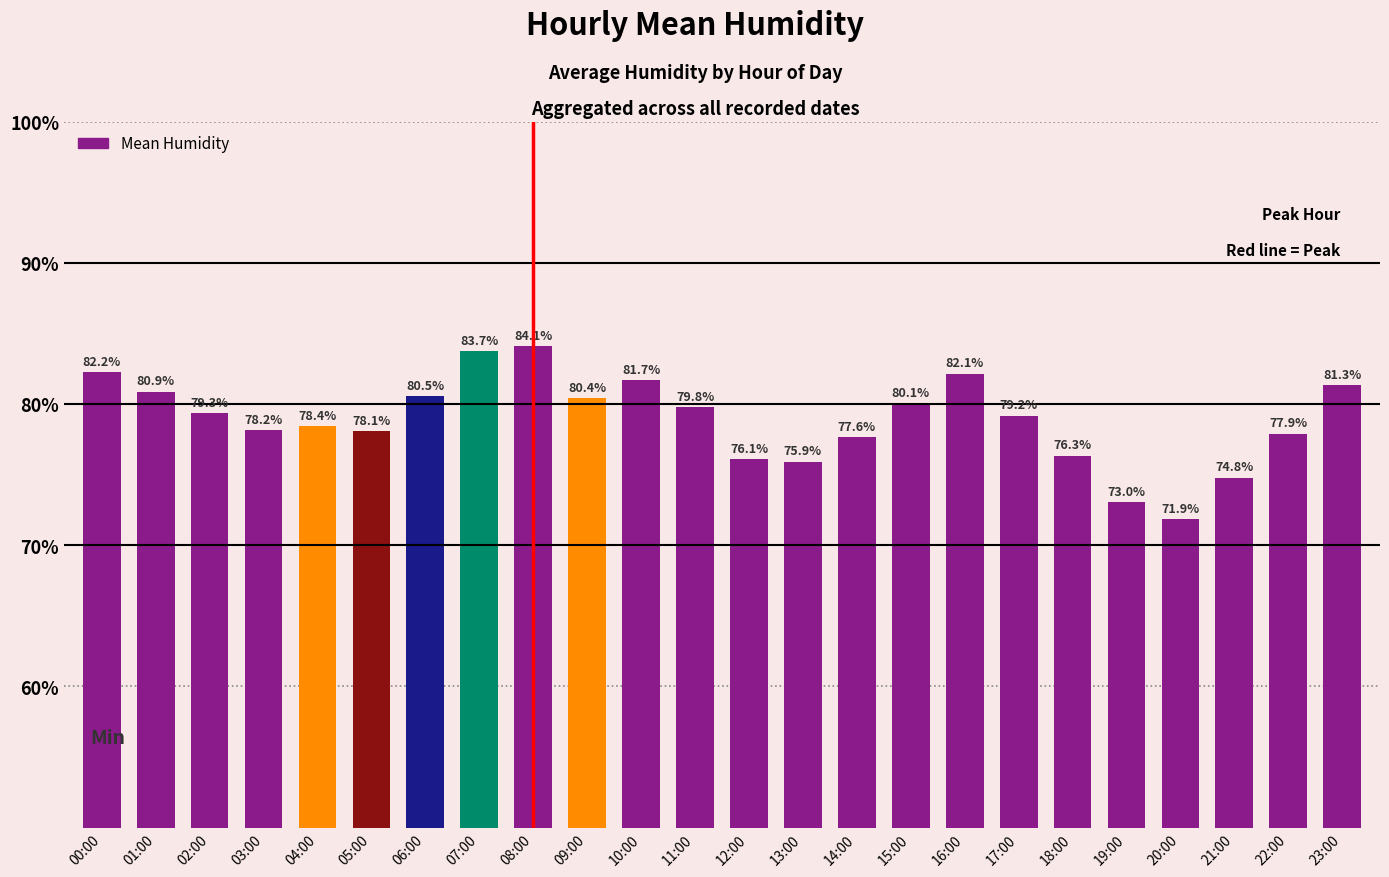

The chart shows a value of 76.1 at 12:00. True or false?

True